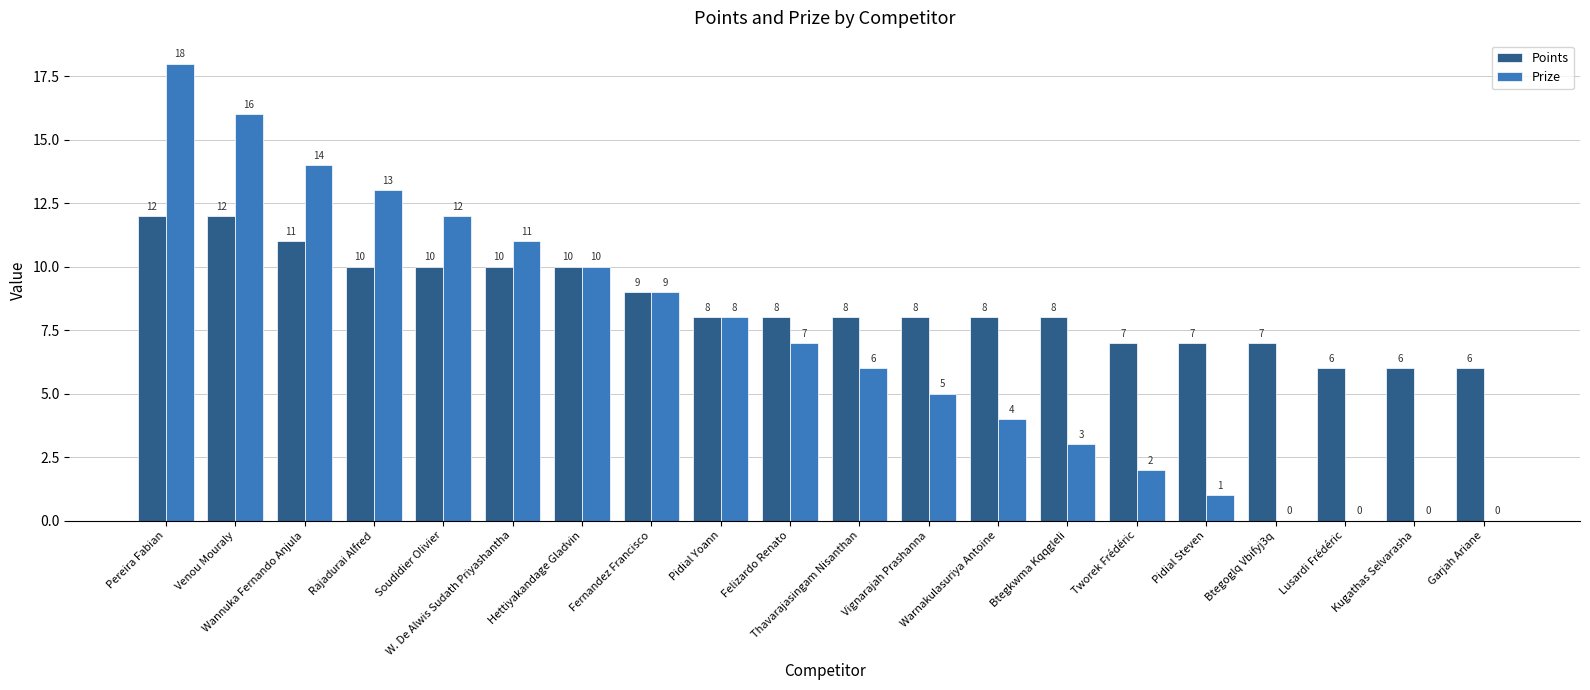

Where does the Prize series first go above 7?

Pereira Fabian